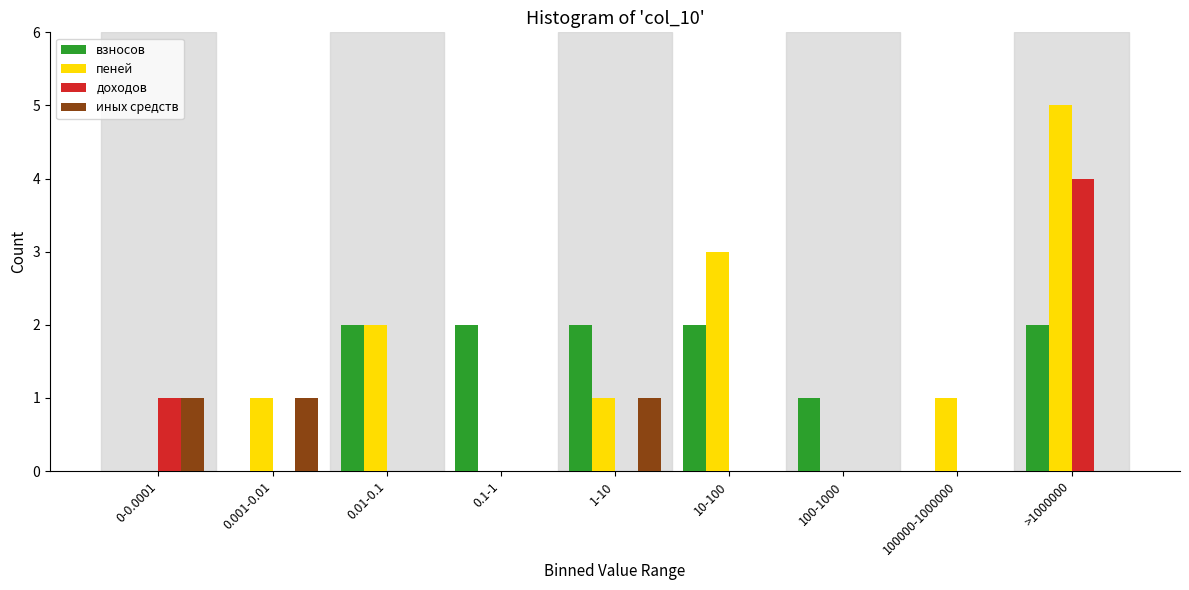

True or false: иных средств has a value of 0 at 1-10.

False